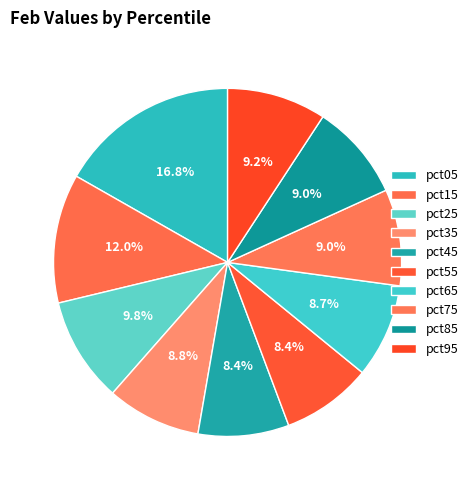

How many slices are in this pie chart?

10